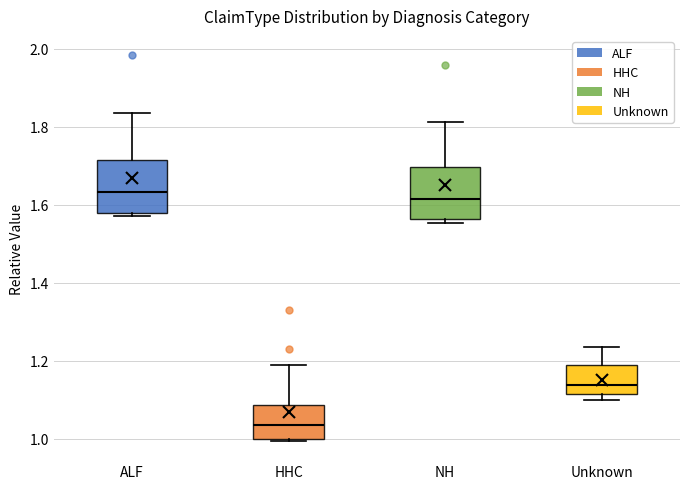

Which box has the lowest median line?

HHC